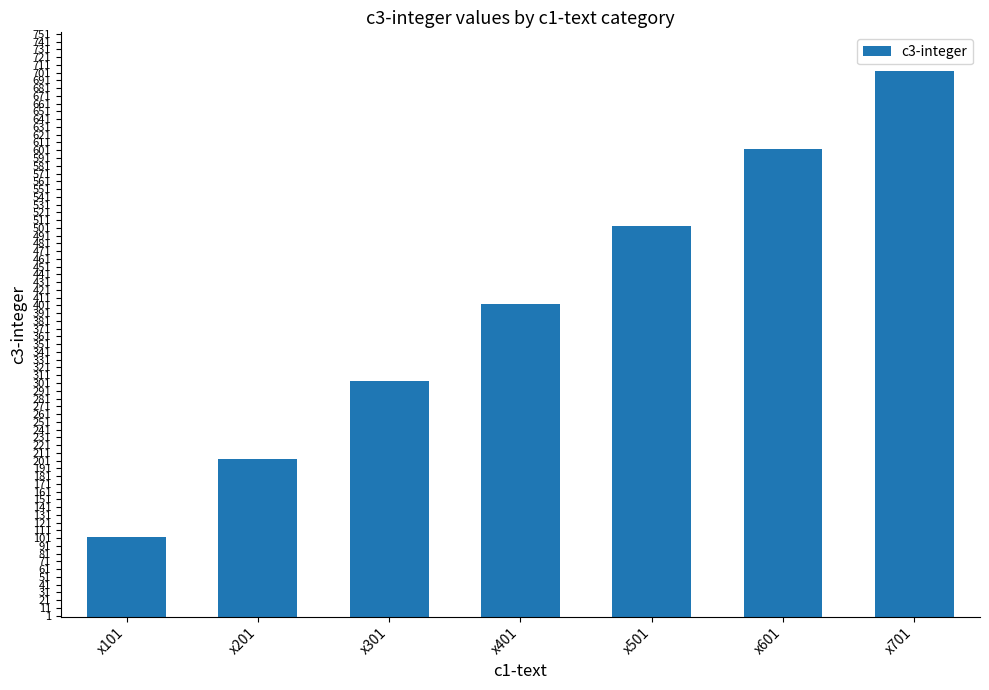

Is it true that the value at x501 is 503?

True